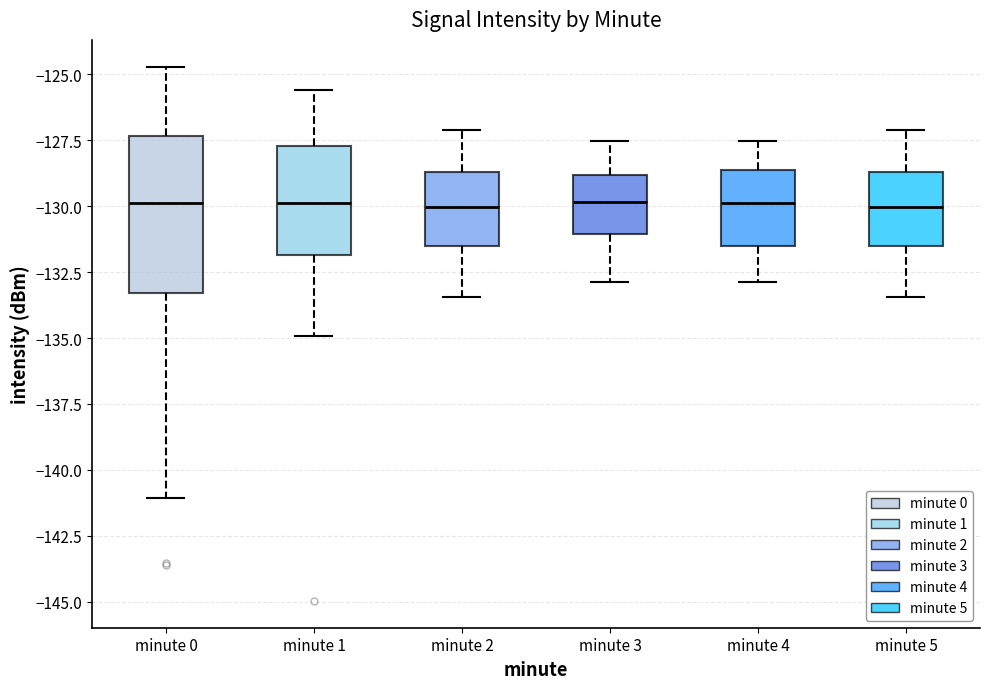

Where does the lower whisker of the box for minute 2 end on the y-axis? The values are not printed on the chart, so give them approximately, as read against the axis.

-133.5